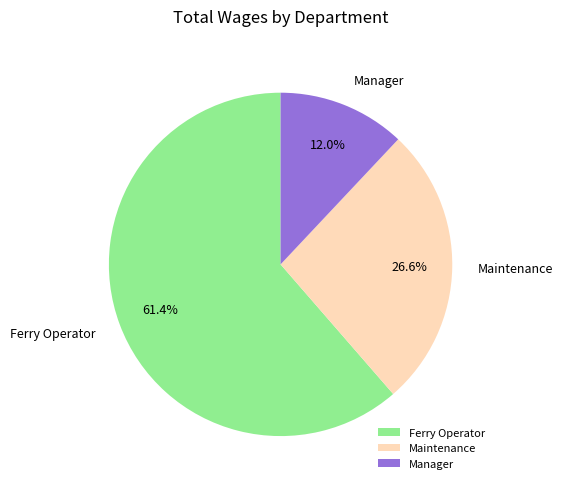

Rank the categories by value from highest to lowest.

Ferry Operator, Maintenance, Manager